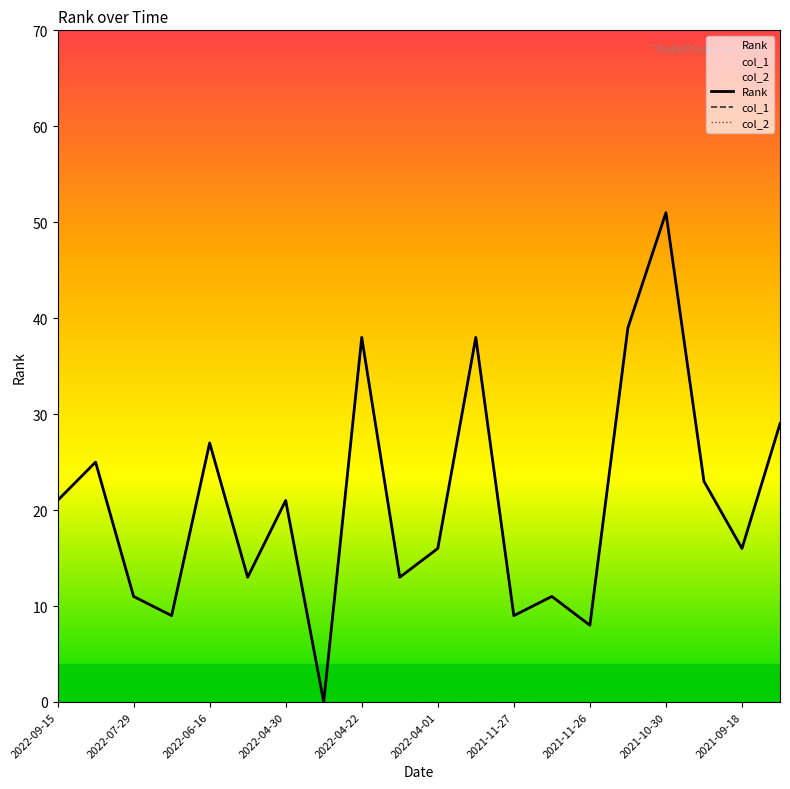

Is this an area chart (filled region under the line)?

No